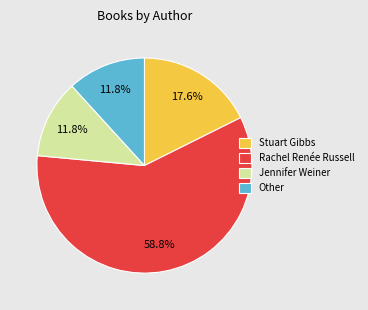

Count the number of slices in the pie.

4